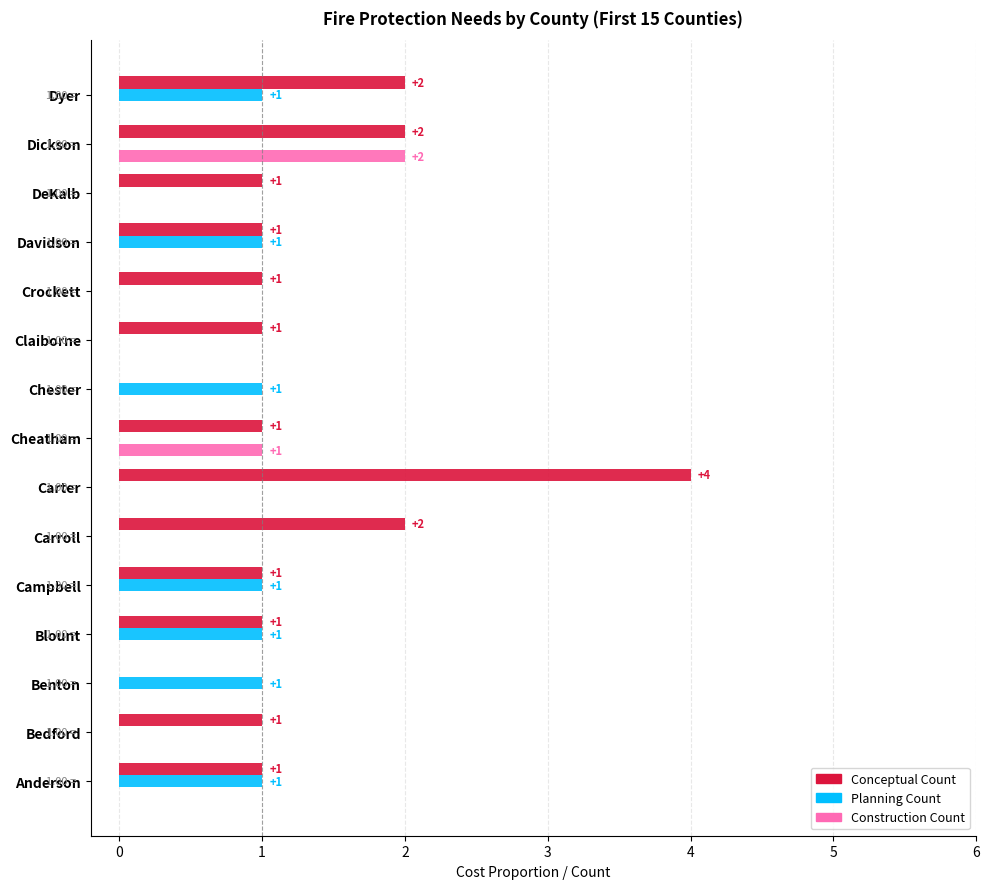

What is the maximum value shown in the chart?

4